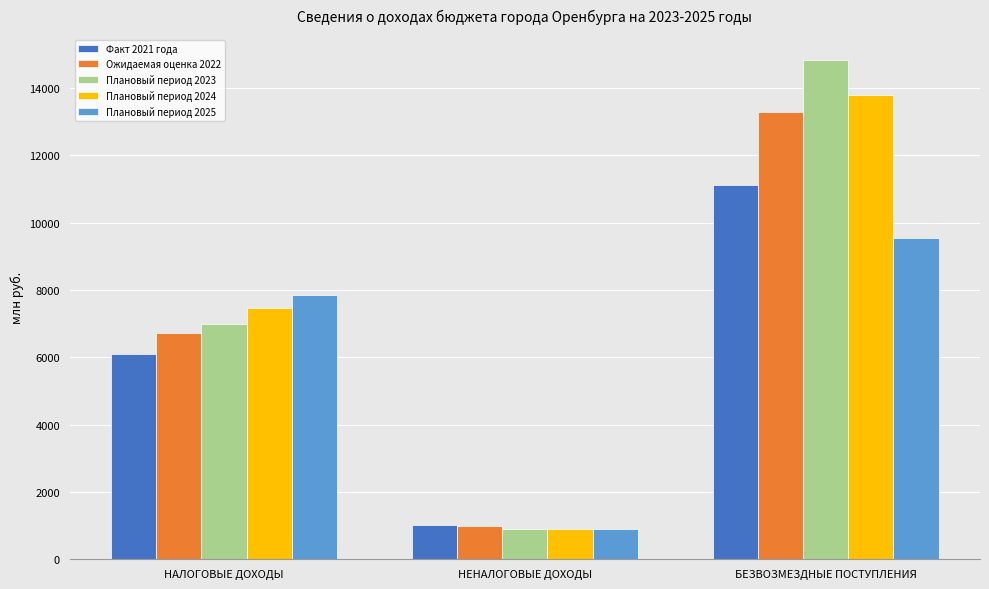

How many data points does each series have?

3